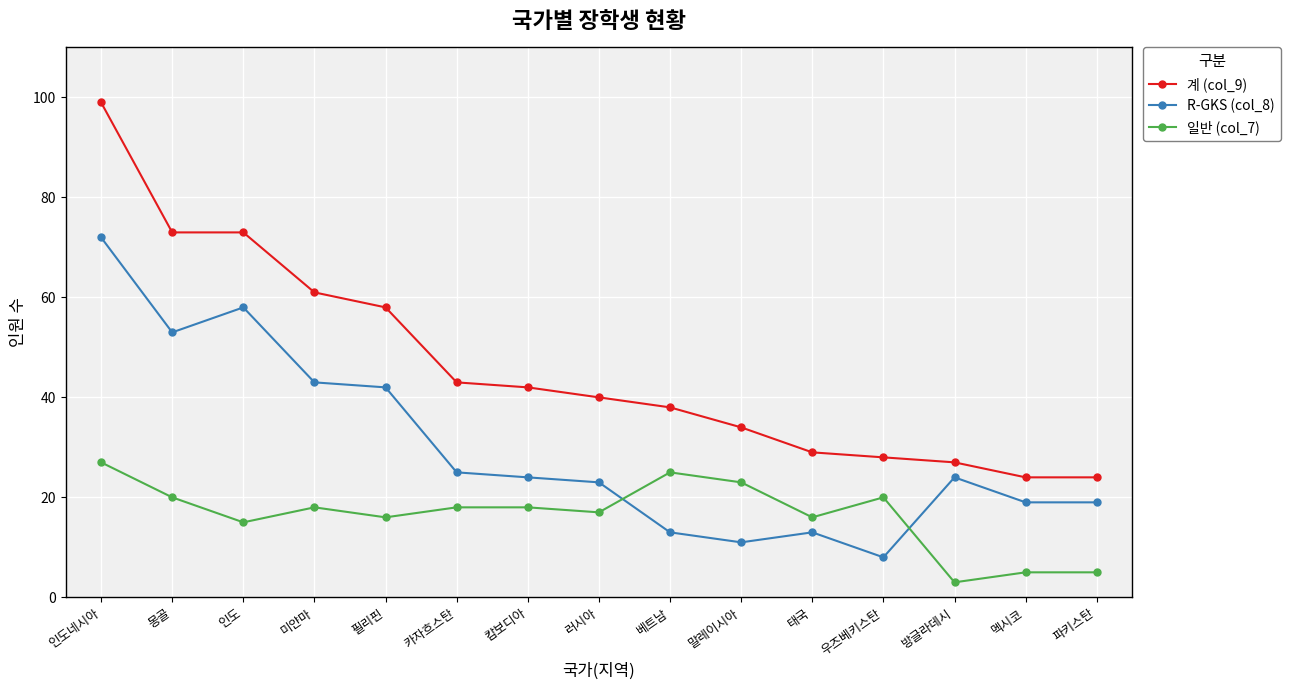

Reading left to right, transcribe all the data shown in this chart.

계 (col_9): 인도네시아=99	몽골=73	인도=73	미얀마=61	필리핀=58	카자흐스탄=43	캄보디아=42	러시아=40	베트남=38	말레이시아=34	태국=29	우즈베키스탄=28	방글라데시=27	멕시코=24	파키스탄=24
R-GKS (col_8): 인도네시아=72	몽골=53	인도=58	미얀마=43	필리핀=42	카자흐스탄=25	캄보디아=24	러시아=23	베트남=13	말레이시아=11	태국=13	우즈베키스탄=8	방글라데시=24	멕시코=19	파키스탄=19
일반 (col_7): 인도네시아=27	몽골=20	인도=15	미얀마=18	필리핀=16	카자흐스탄=18	캄보디아=18	러시아=17	베트남=25	말레이시아=23	태국=16	우즈베키스탄=20	방글라데시=3	멕시코=5	파키스탄=5